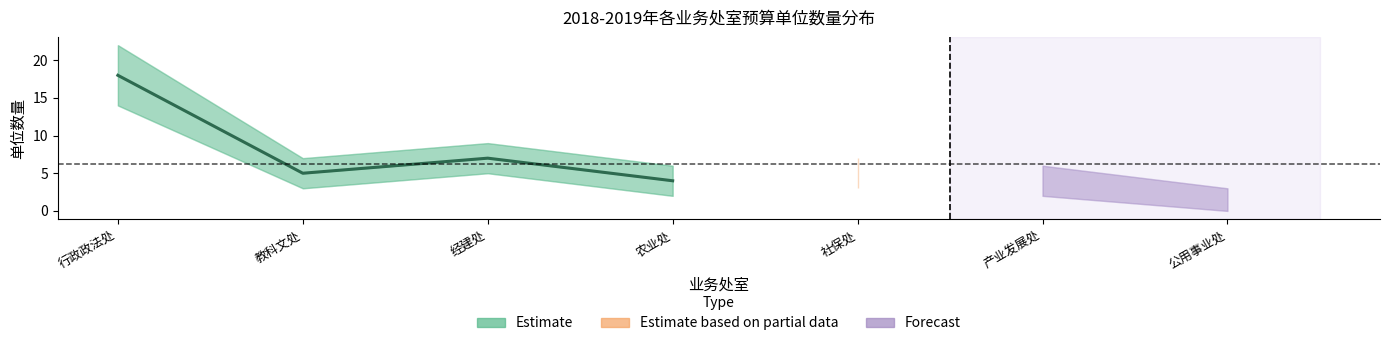

What position from the right is 教科文处?

6